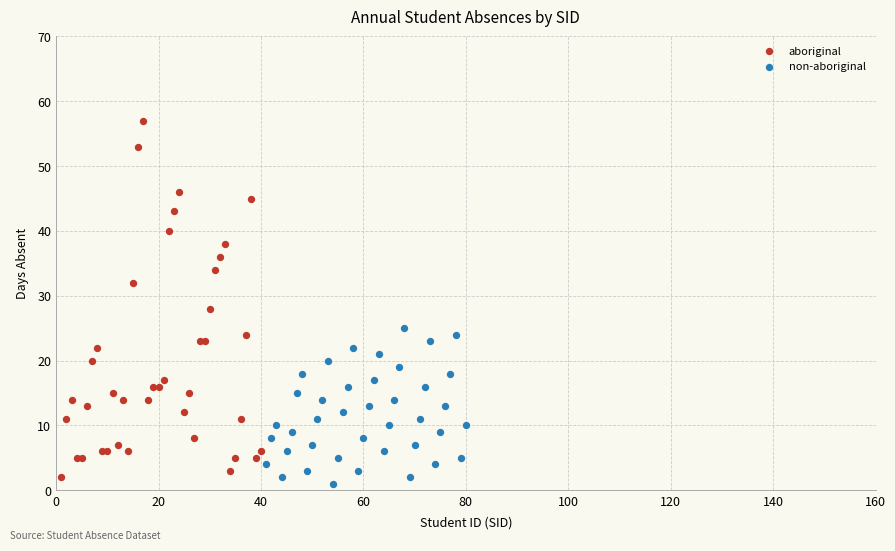

What are all the series names shown in the legend?

aboriginal, non-aboriginal